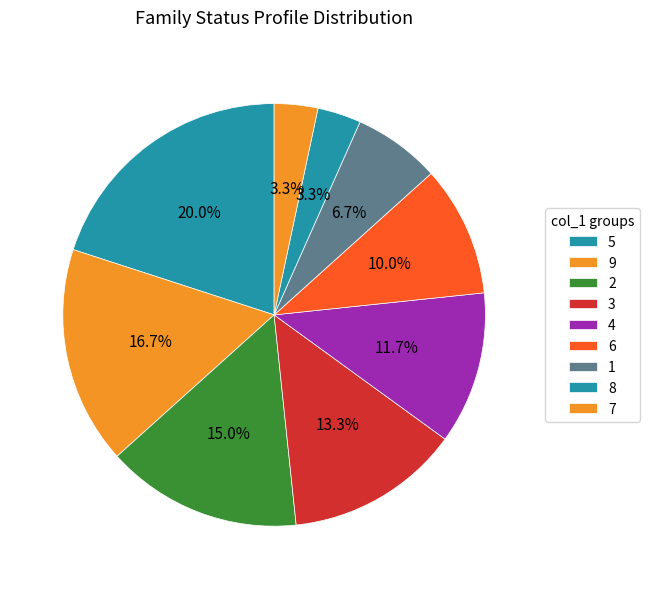

How many slices are in this pie chart?

9